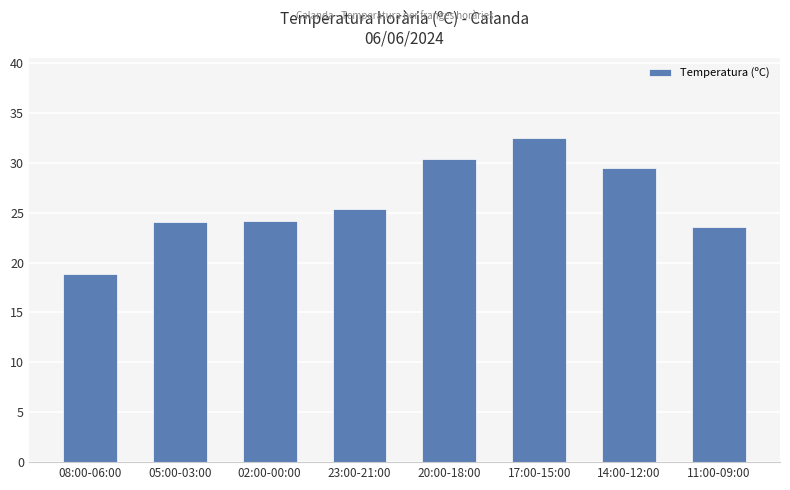

Count the number of values greater than 25.

4